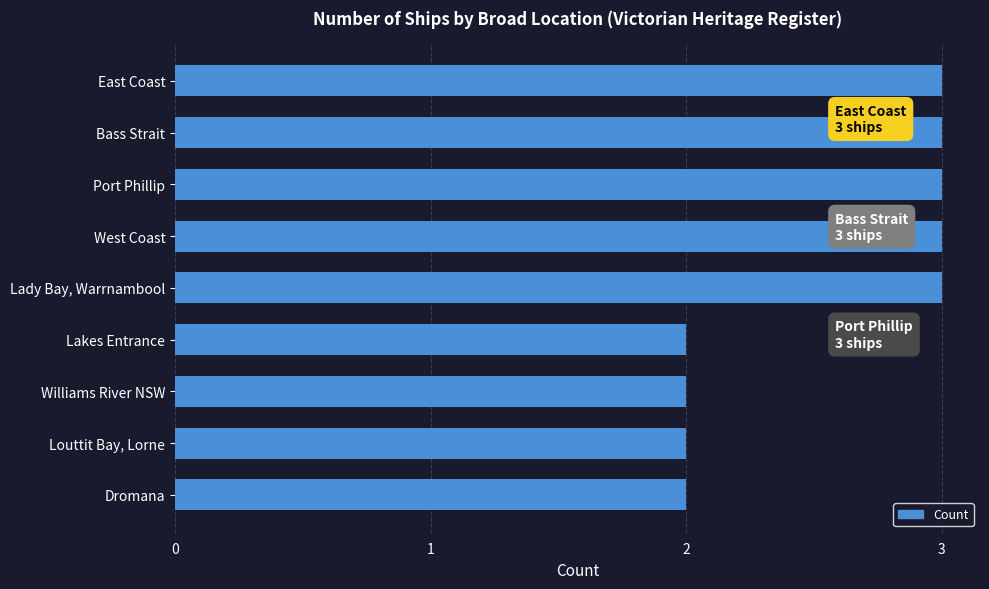

What is the average value?

3